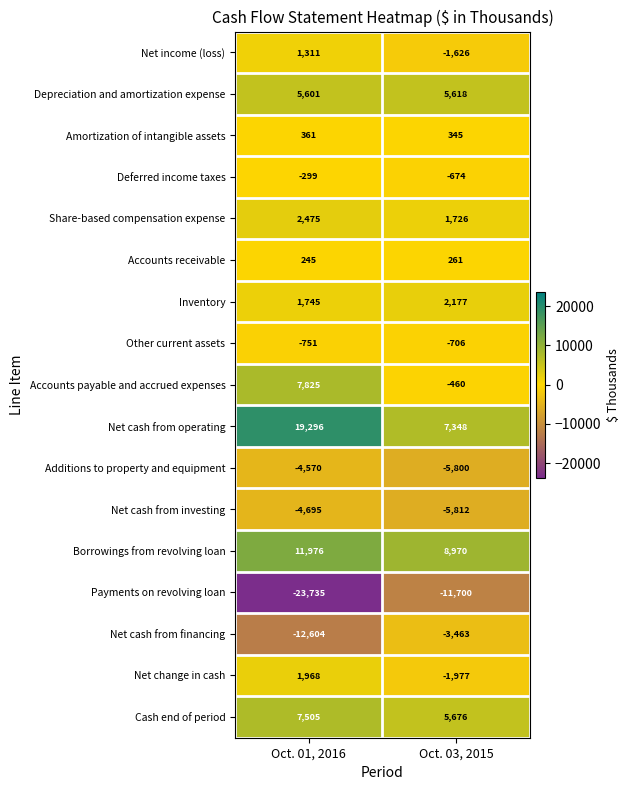

What is the difference between the highest and lowest values at Oct. 01, 2016?

43031